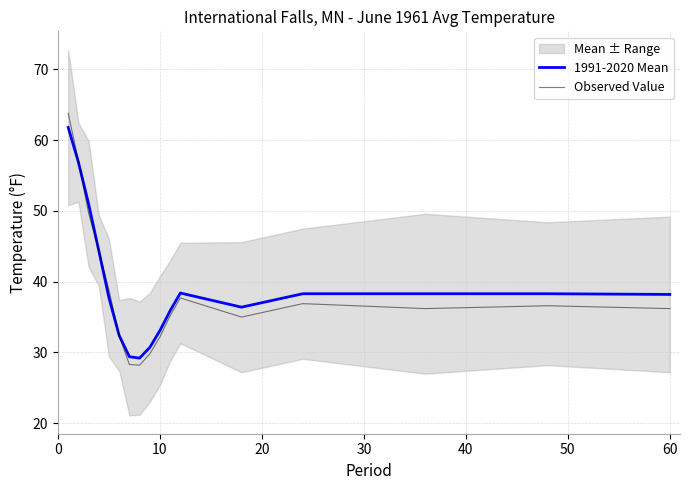

The Observed Value series shows 44.1 at 10. True or false?

False